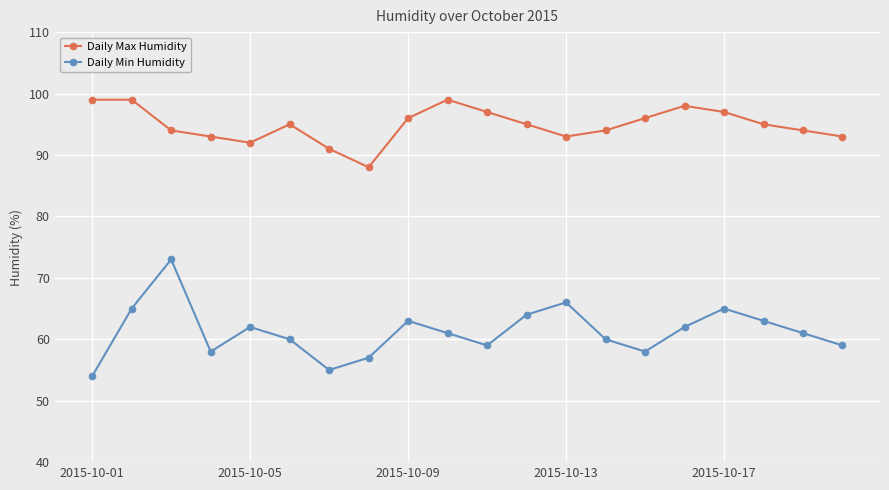

At how many categories does at least one series exceed 75?

20